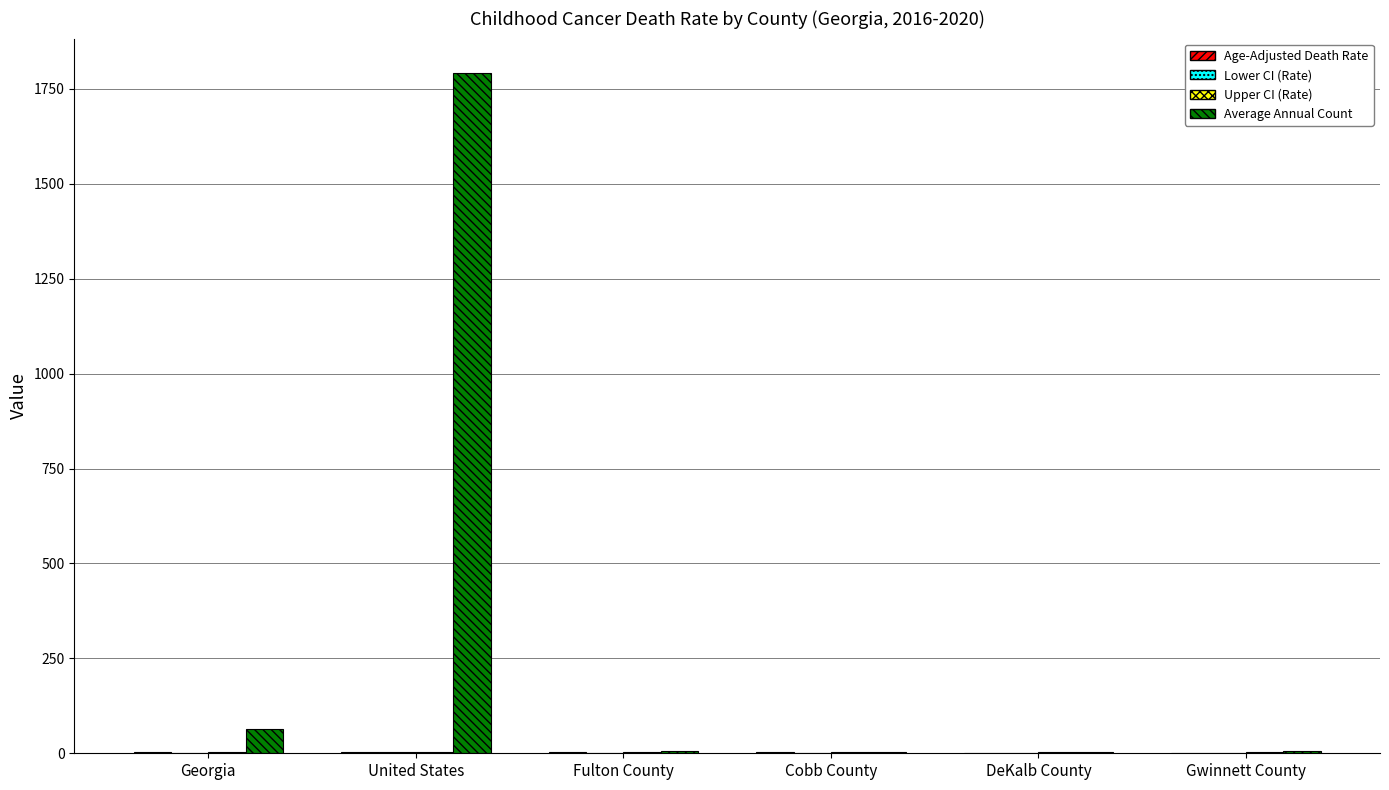

At which category does the chart reach its peak across all series?

United States